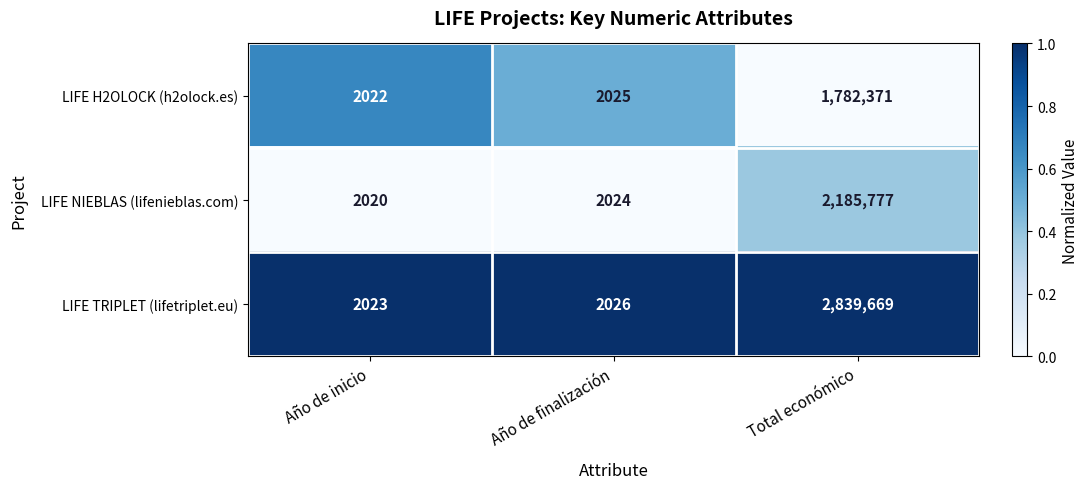

Reading left to right, list all the values displayed in this chart.

LIFE H2OLOCK (h2olock.es): 2022	2025	1782371
LIFE NIEBLAS (lifenieblas.com): 2020	2024	2185777
LIFE TRIPLET (lifetriplet.eu): 2023	2026	2839669